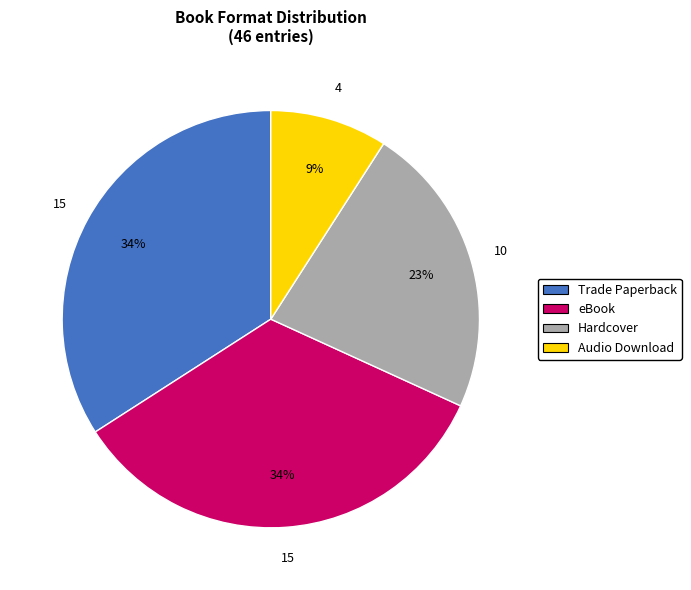

Does Trade Paperback account for over 50% of the chart?

No